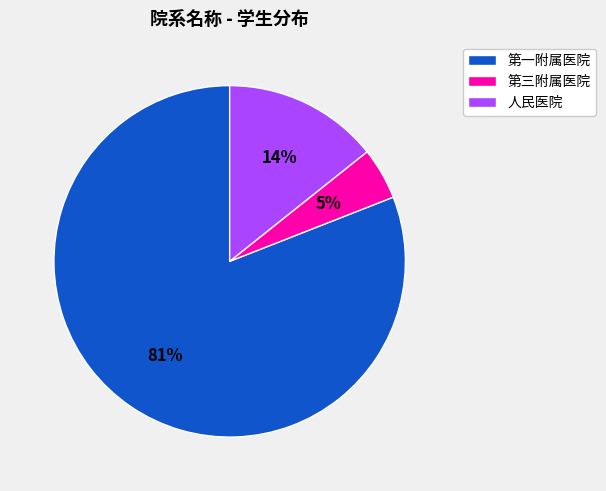

To the nearest percent, what percentage of the pie is 人民医院?

14%